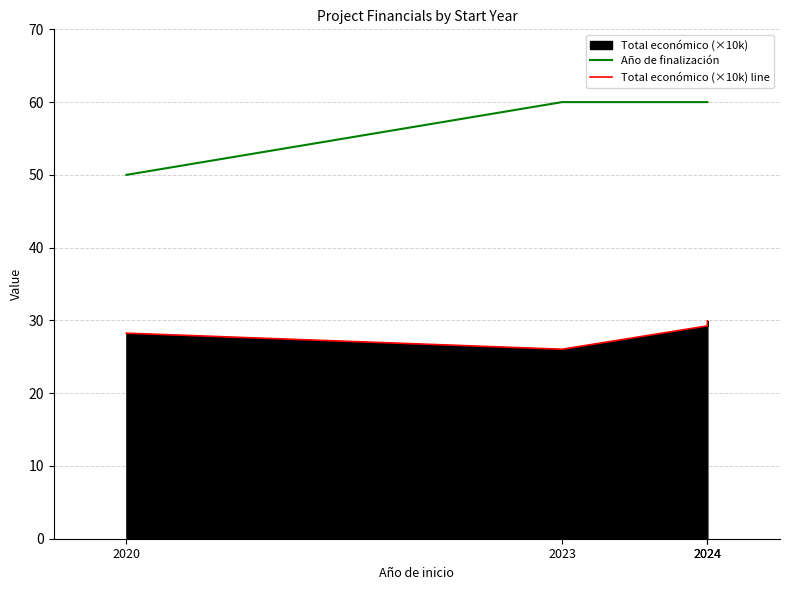

At which category does the chart reach its minimum across all series?

2023